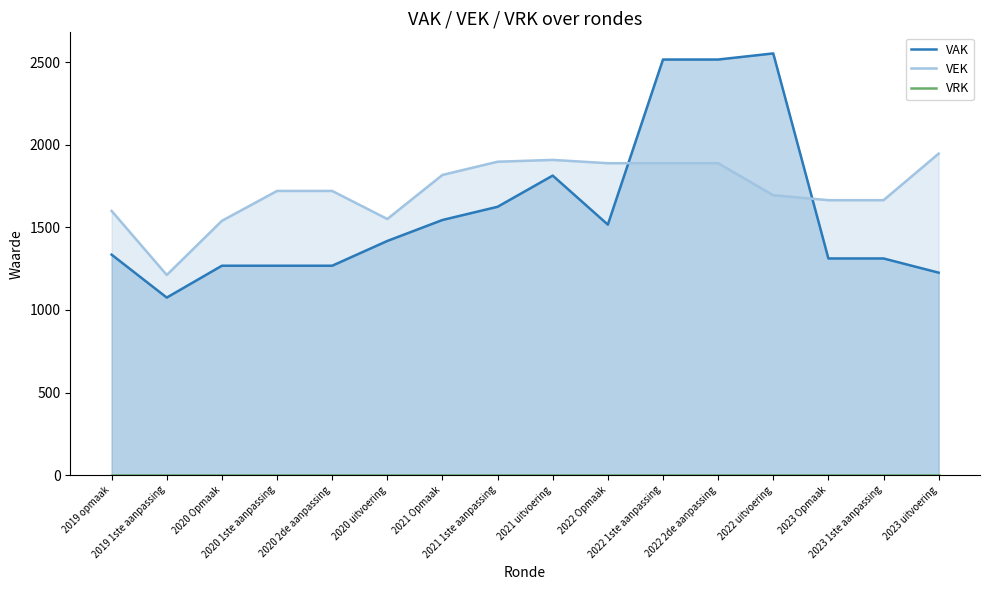

How many lines are shown in the chart?

3